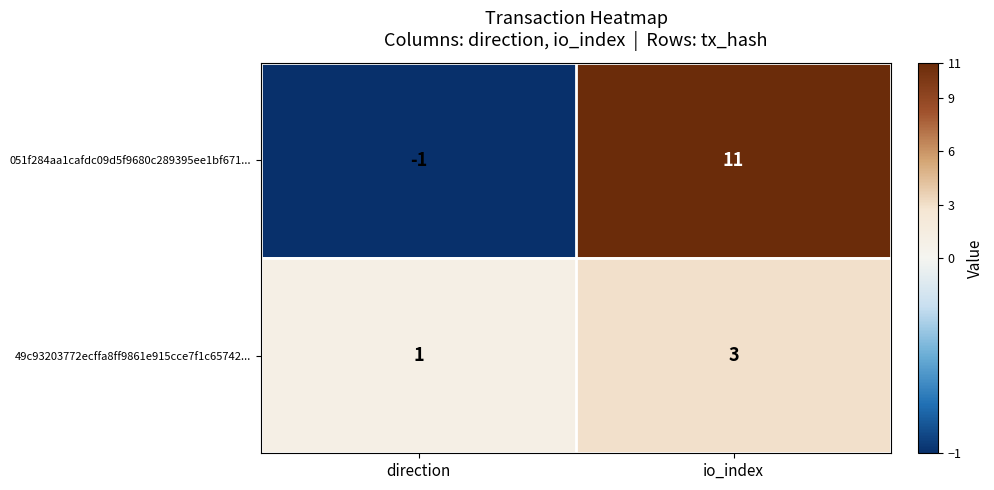

What is the sum of all 051f284aa1cafdc09d5f9680c289395ee1bf671... values?

10